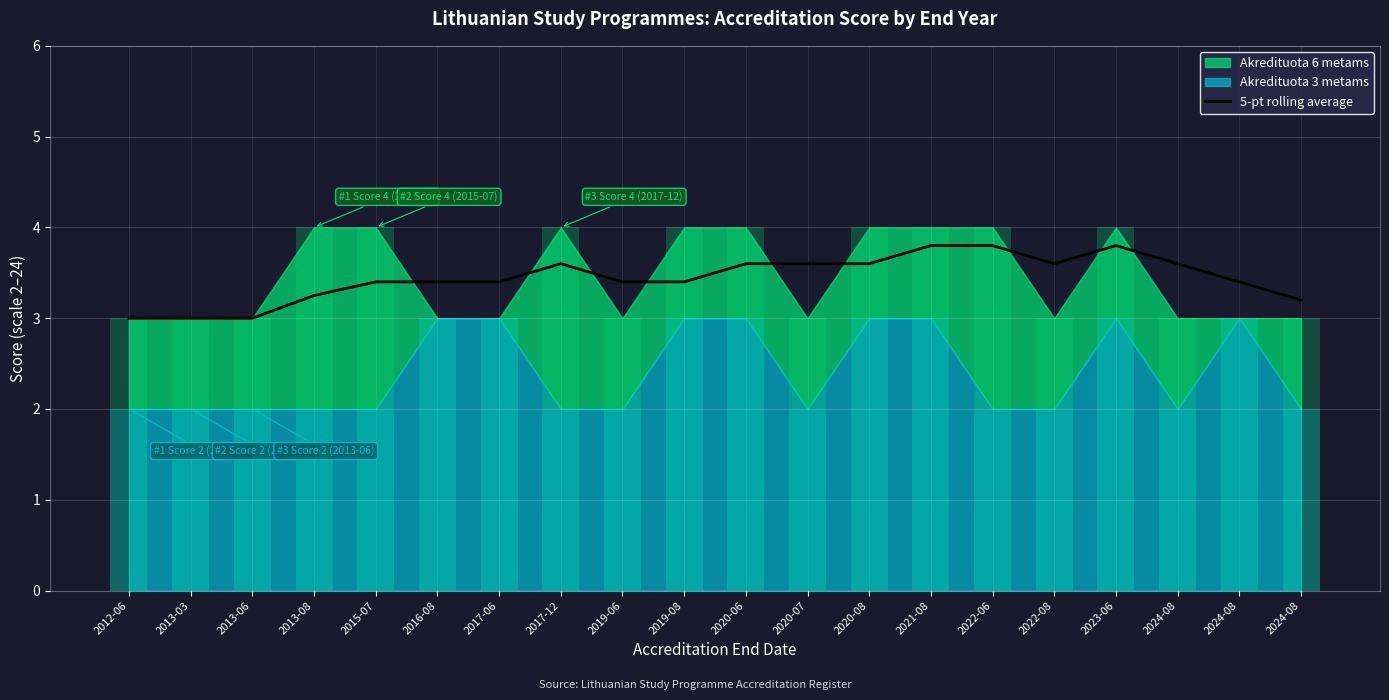

What is the maximum value shown in the chart?

3.8